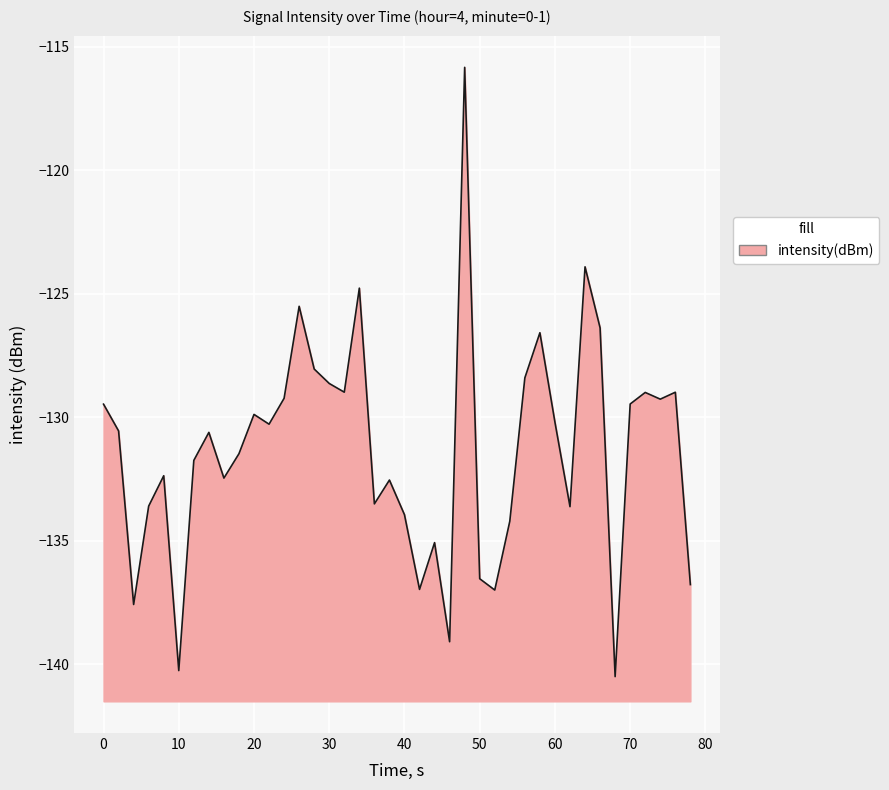

What is the approximate value at 60?

-130.2